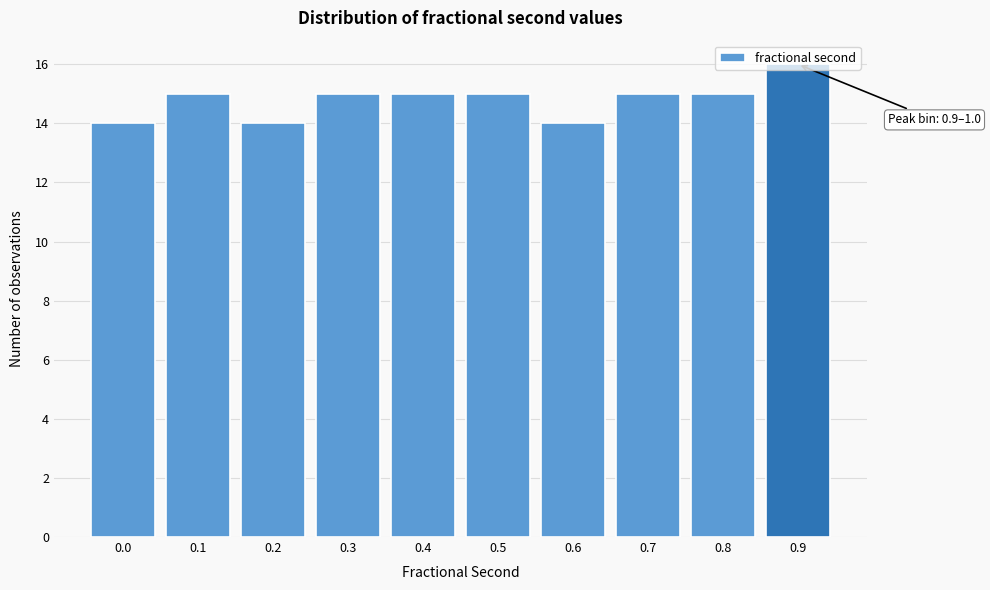

Between 0.2 and 0.9, which is larger?

0.9